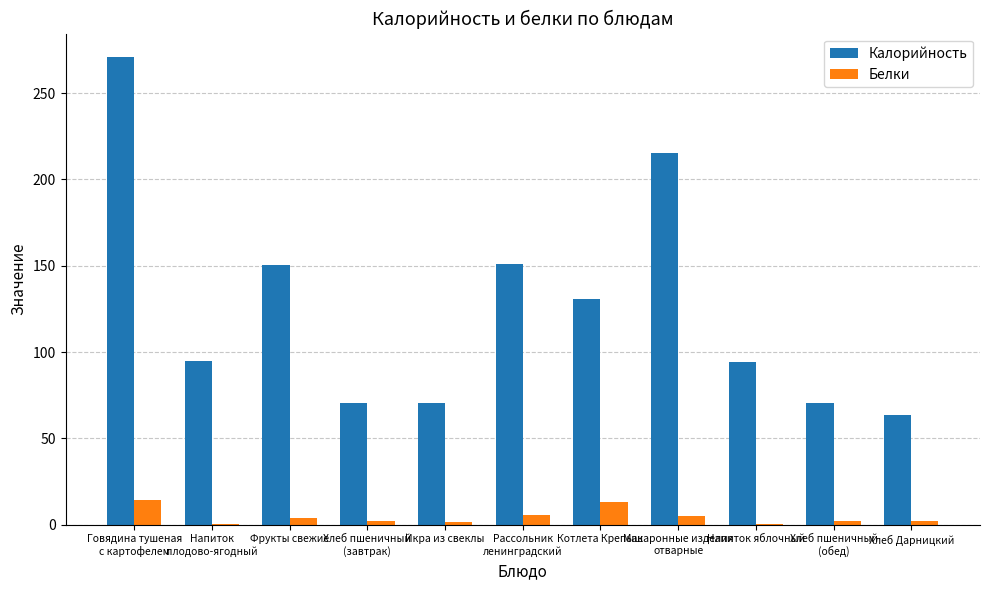

Between Фрукты свежие and Хлеб Дарницкий, which series saw the biggest shift?

Калорийность